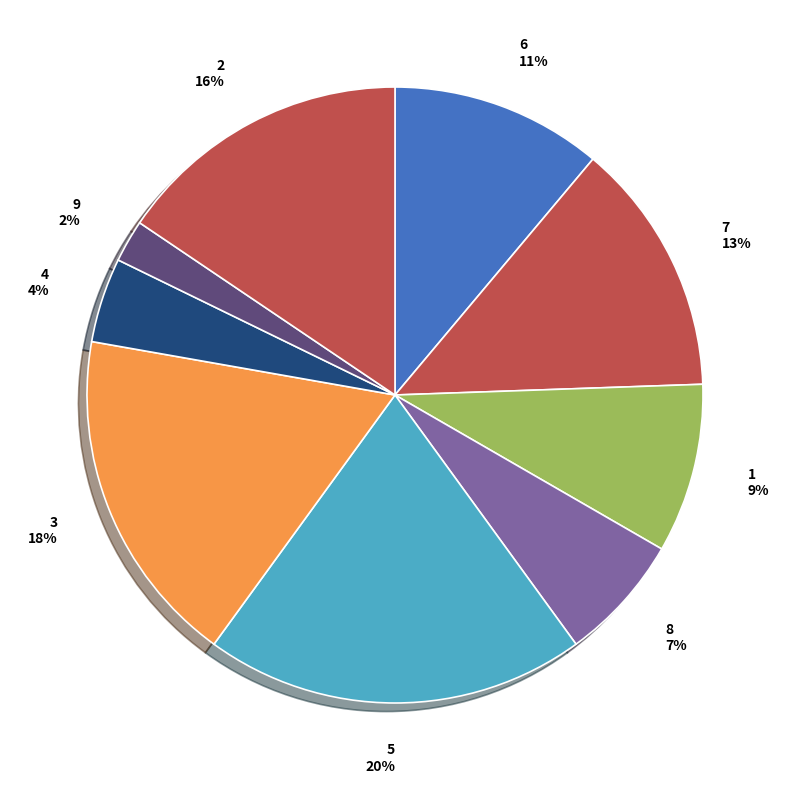

How many slices are in this pie chart?

9